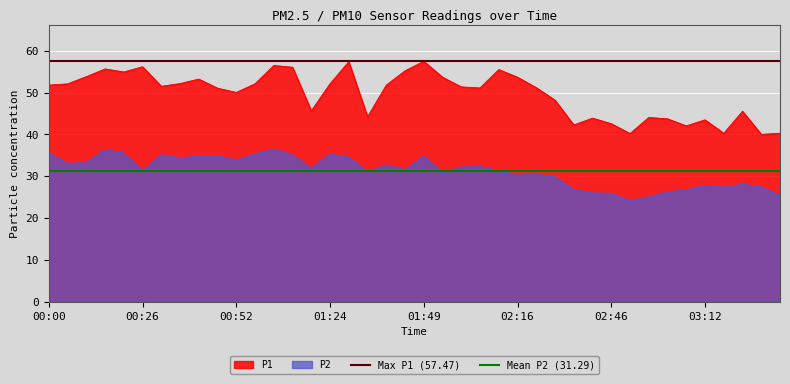

True or false: P2 and P1 intersect in this chart.

False